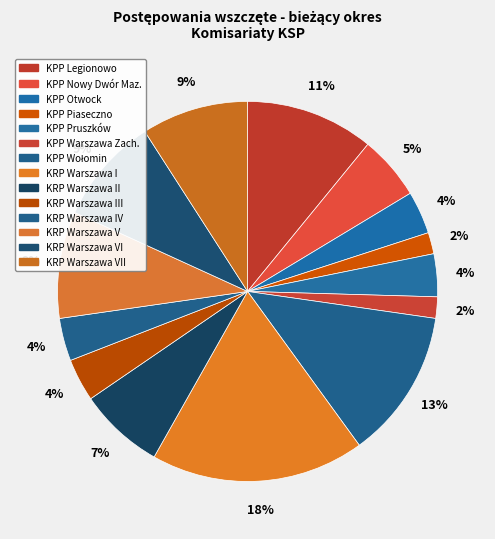

Count the number of slices in the pie.

14